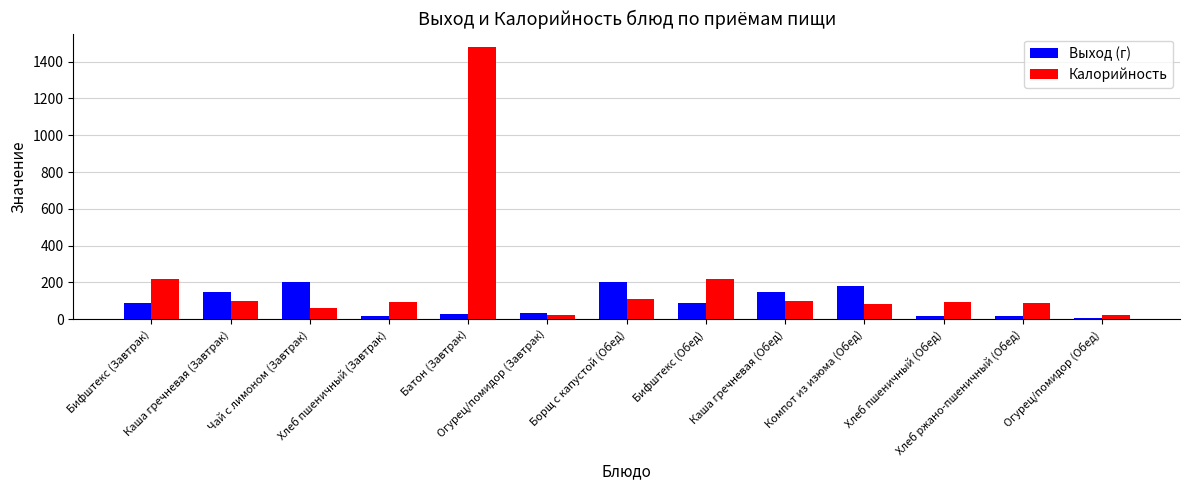

What is the sum of all Выход (г) values?

1188